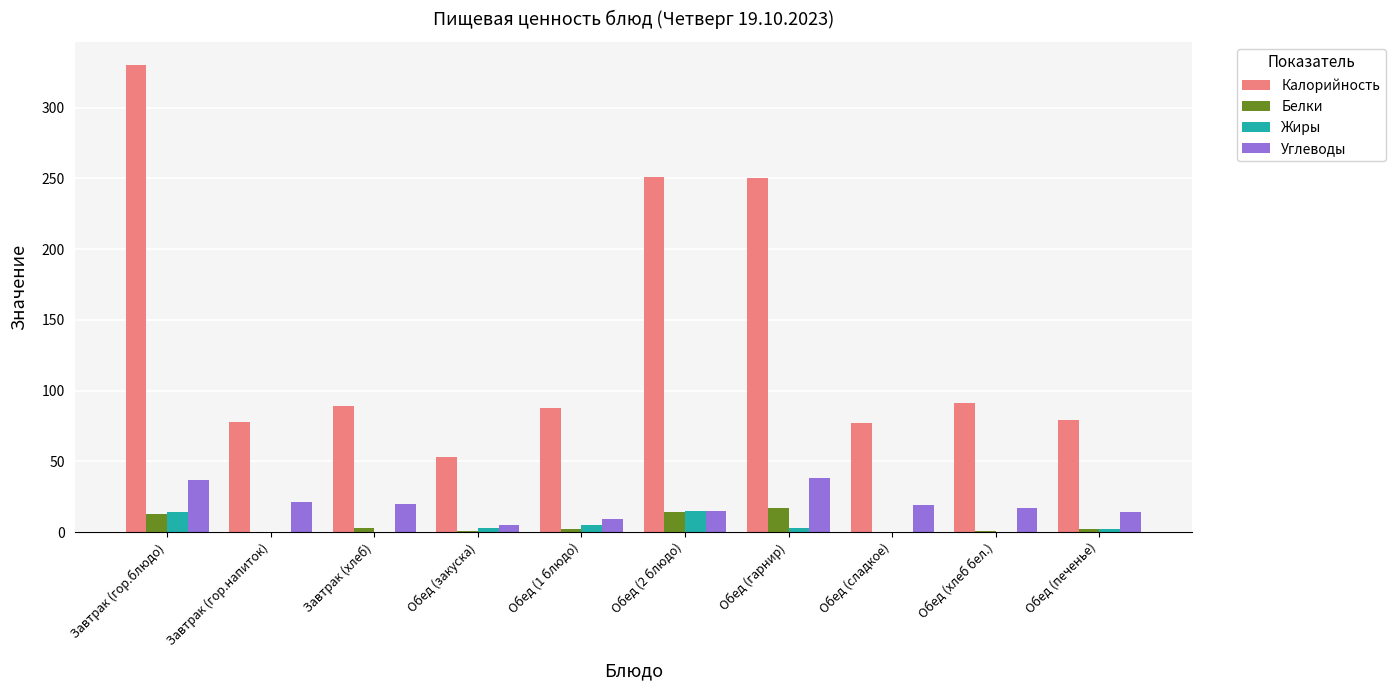

True or false: Углеводы has a value of 20 at Завтрак (хлеб).

True